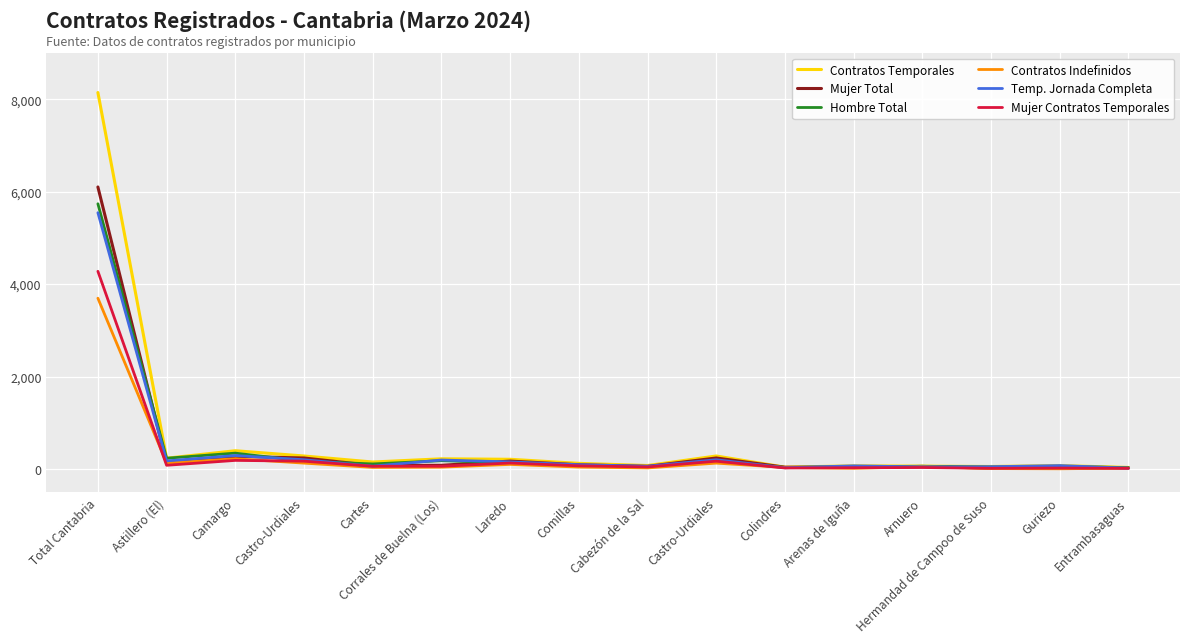

What is the minimum value shown in the chart?

6